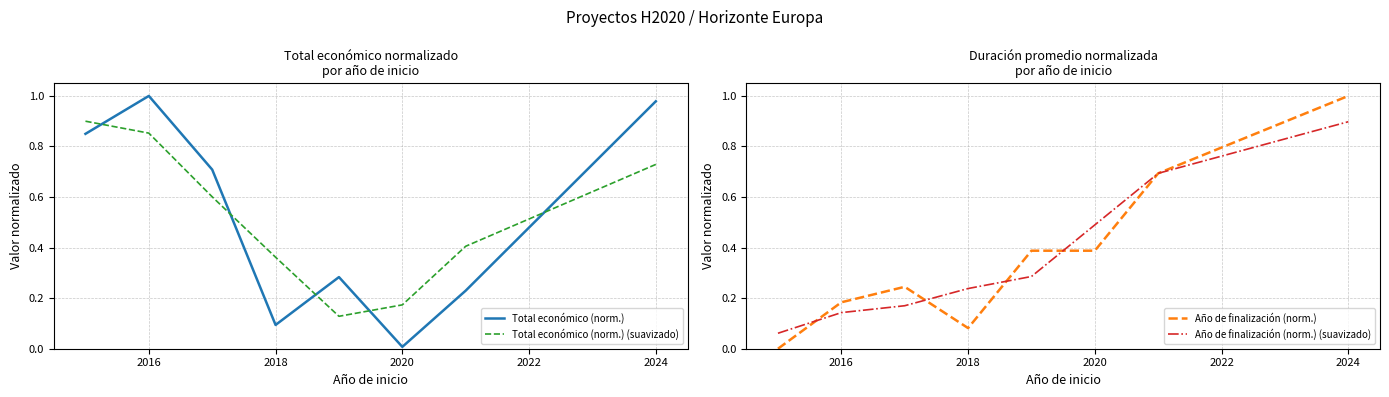

What is the greatest value displayed?

1.0